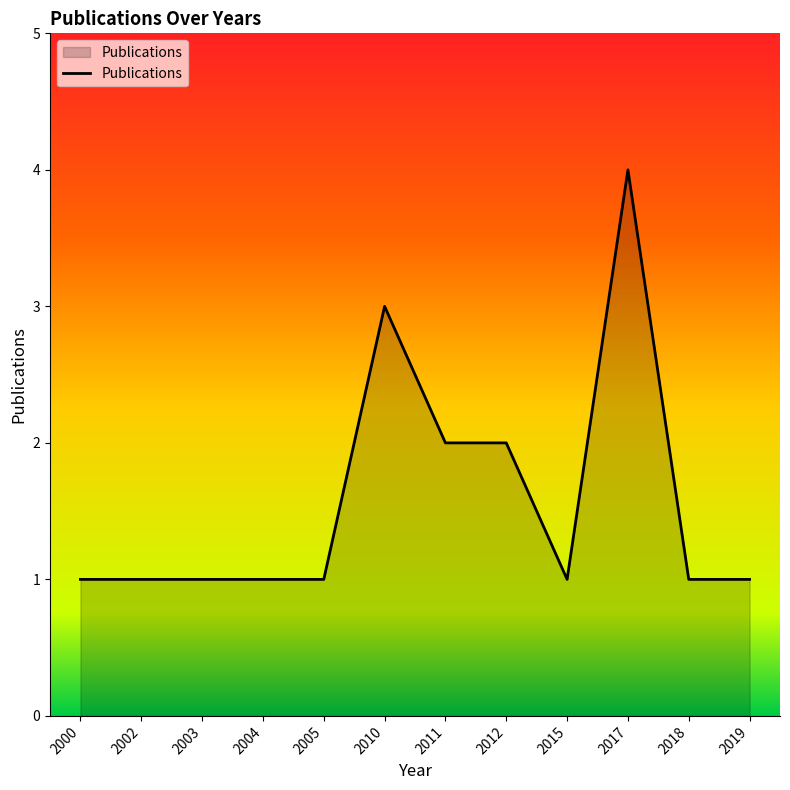

Read the value at 2010.

3